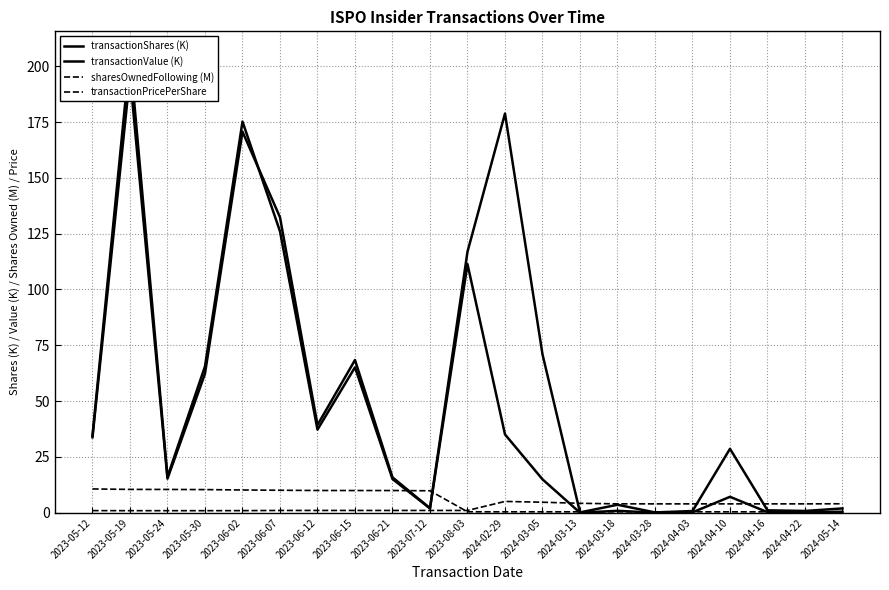

Is it true that transactionShares (K) equals 34.5 at 2023-05-12?

True